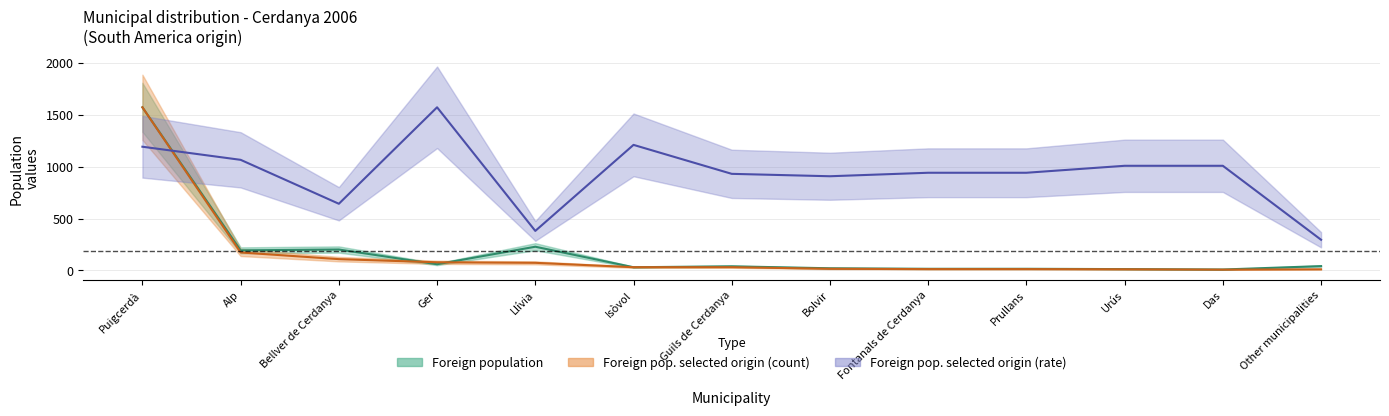

True or false: Foreign population of selected origin (col3) and Foreign population of selected origin (col4) cross at least once.

True